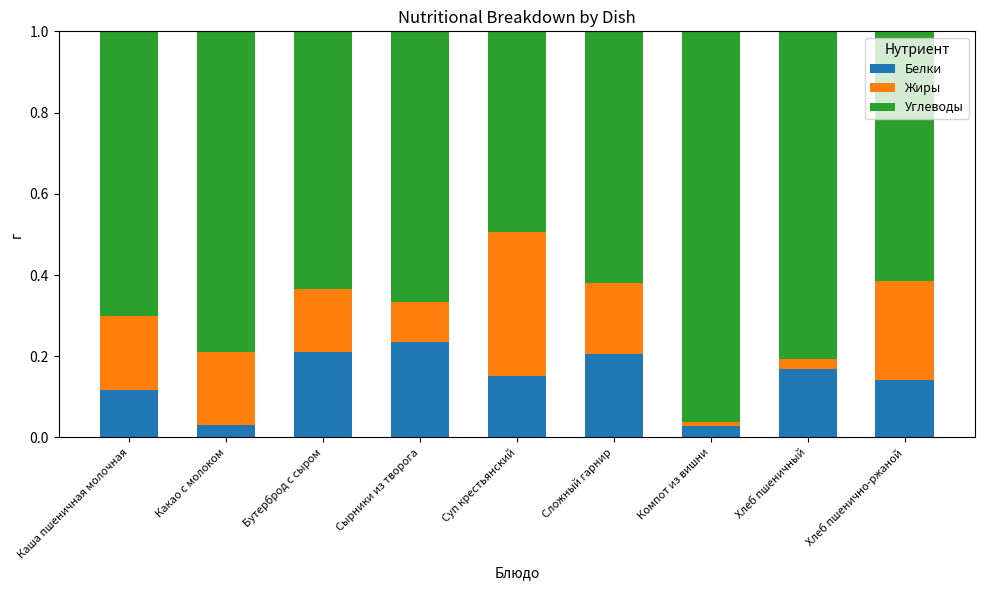

What is the sum of all Белки values?

1.3